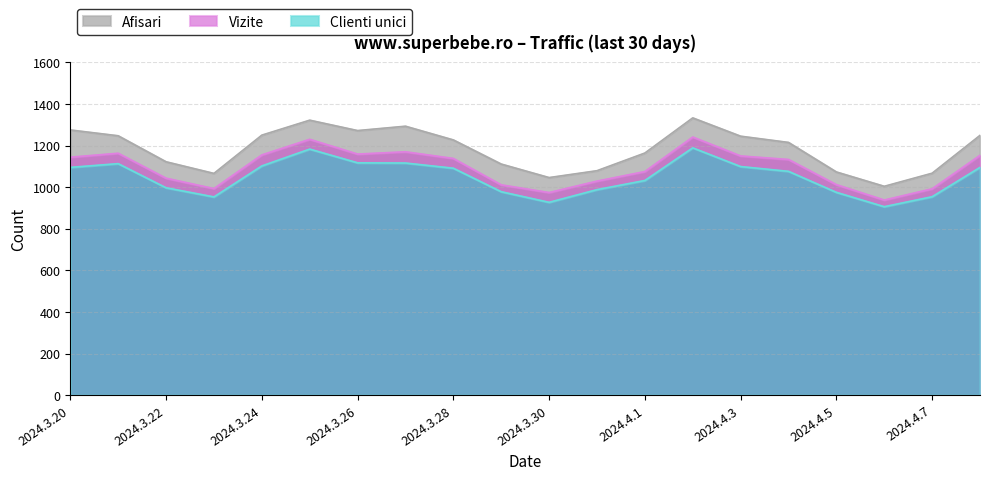

Which has a higher value, 2024.3.20 or 2024.4.2?

2024.4.2